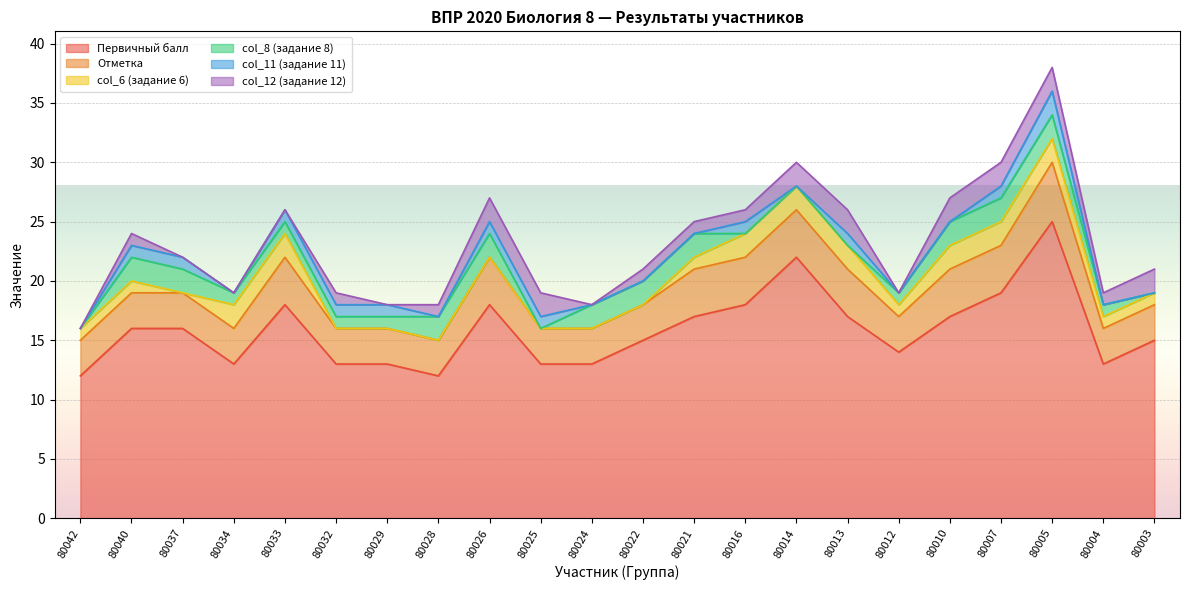

Which category has the highest value across all series?

80005